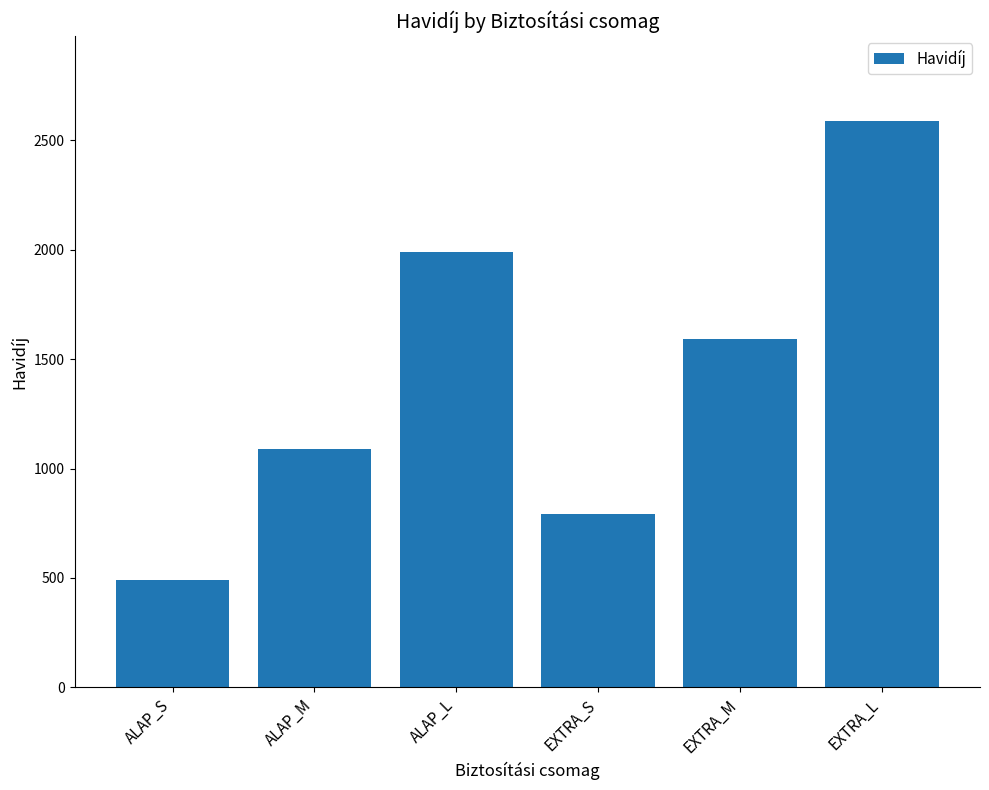

Where is the data nearest to the value 1540?

EXTRA_M